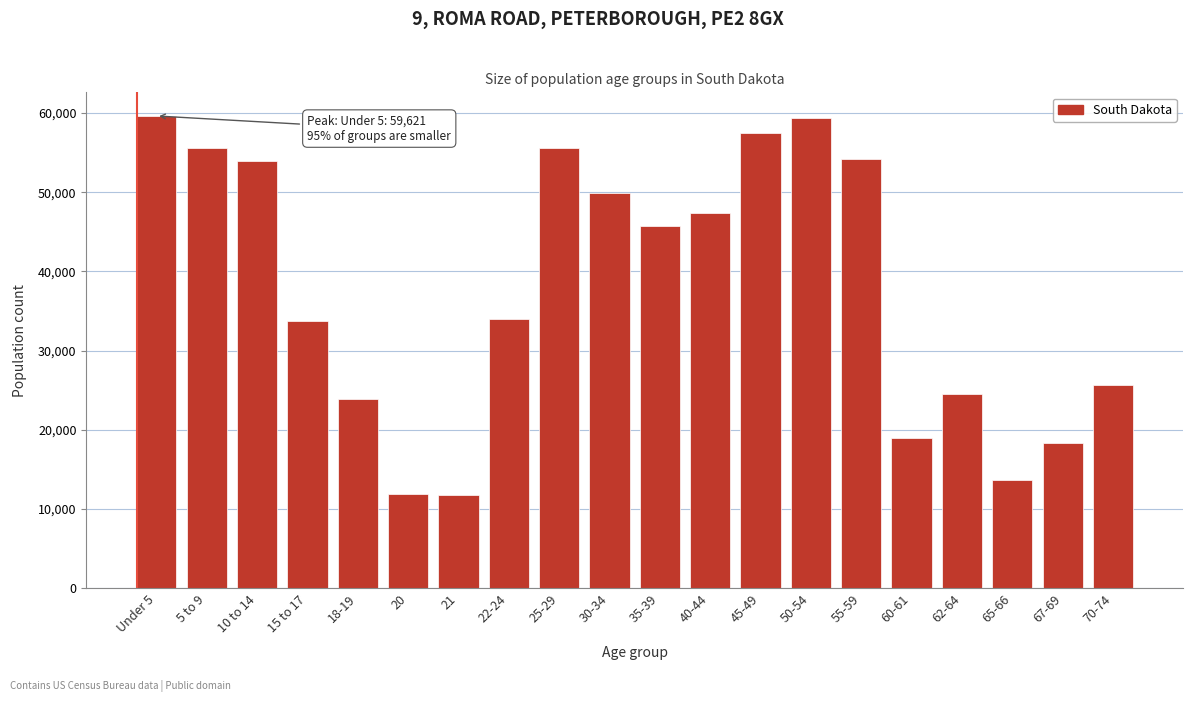

What is the greatest value displayed?

59621